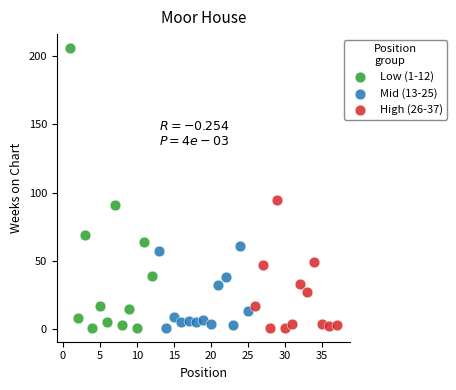

Which series has the widest spread of Y values?

Low (1-12)